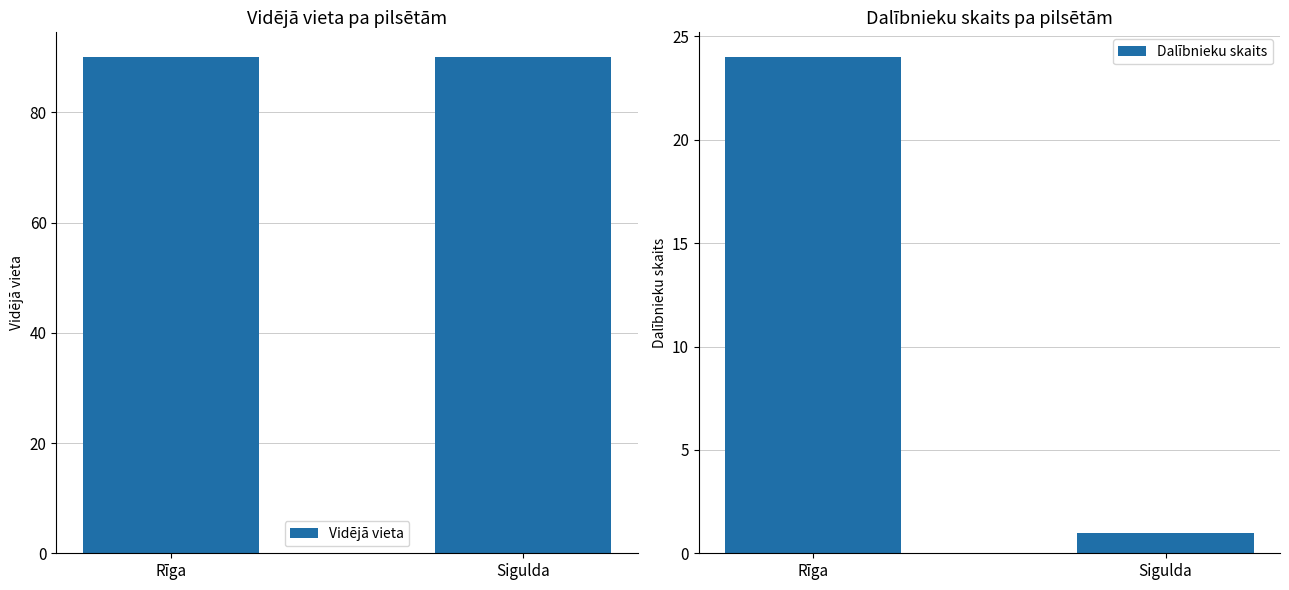

What is the label of the 1st bar from the left?

Rīga